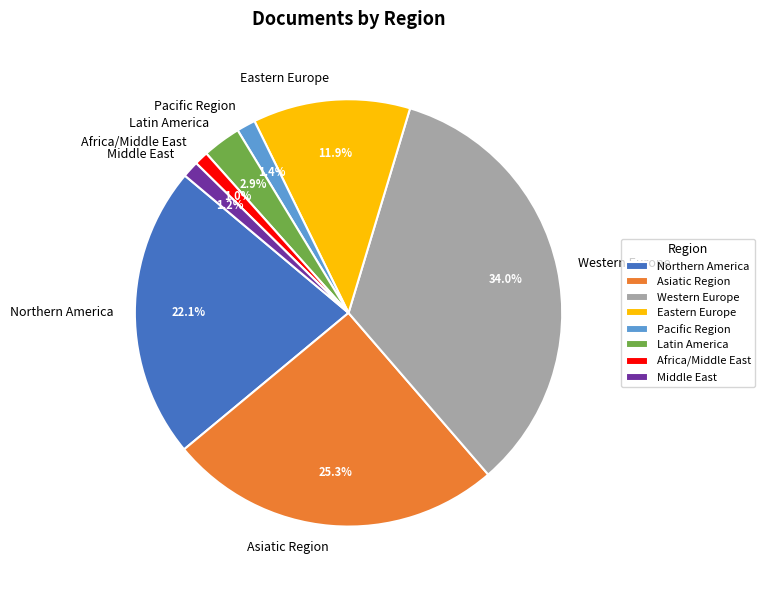

What percentage is the Pacific Region slice, to the nearest percent?

1%